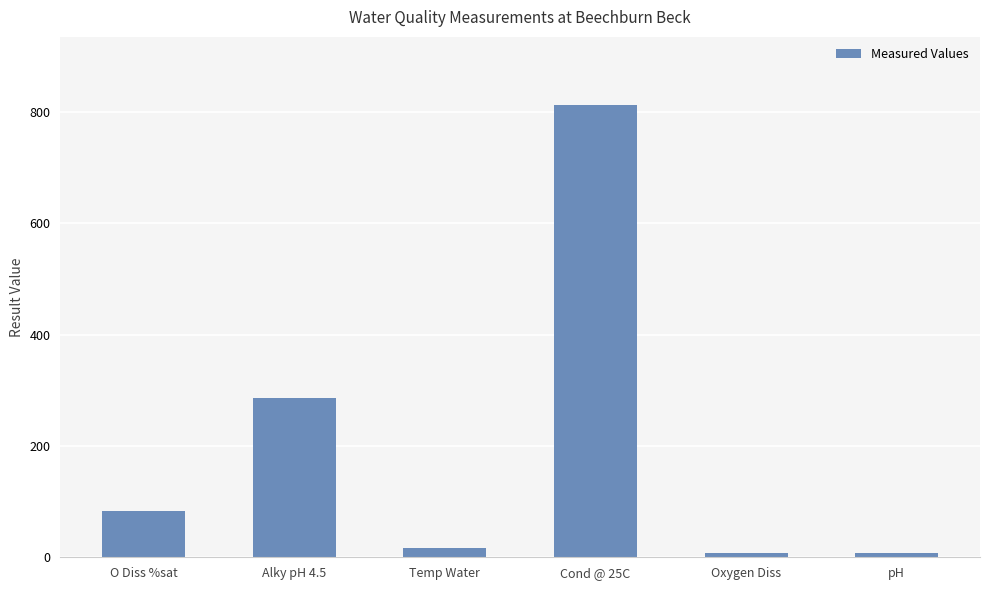

How many data points are above 82?

3